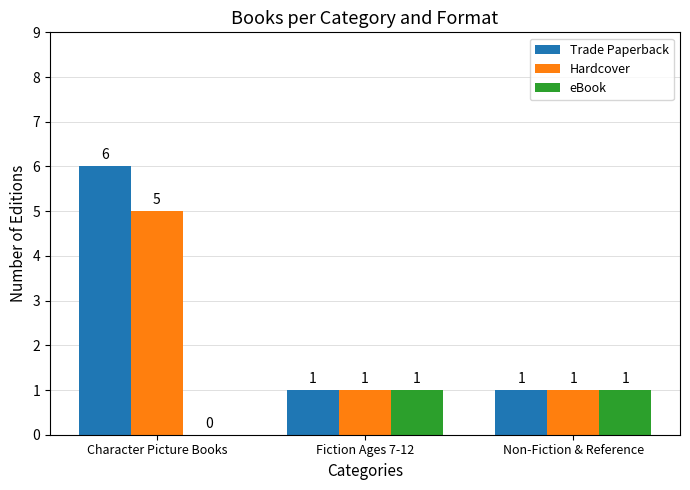

Reading left to right, extract all data points from this chart.

Trade Paperback: Character Picture Books=6	Fiction Ages 7-12=1	Non-Fiction & Reference=1
Hardcover: Character Picture Books=5	Fiction Ages 7-12=1	Non-Fiction & Reference=1
eBook: Character Picture Books=0	Fiction Ages 7-12=1	Non-Fiction & Reference=1